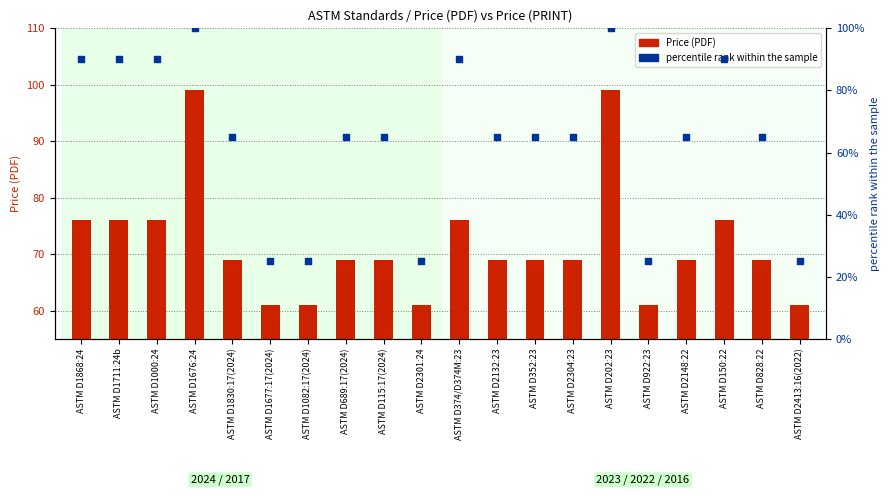

Which series has the largest total across all categories?

Price (PDF)